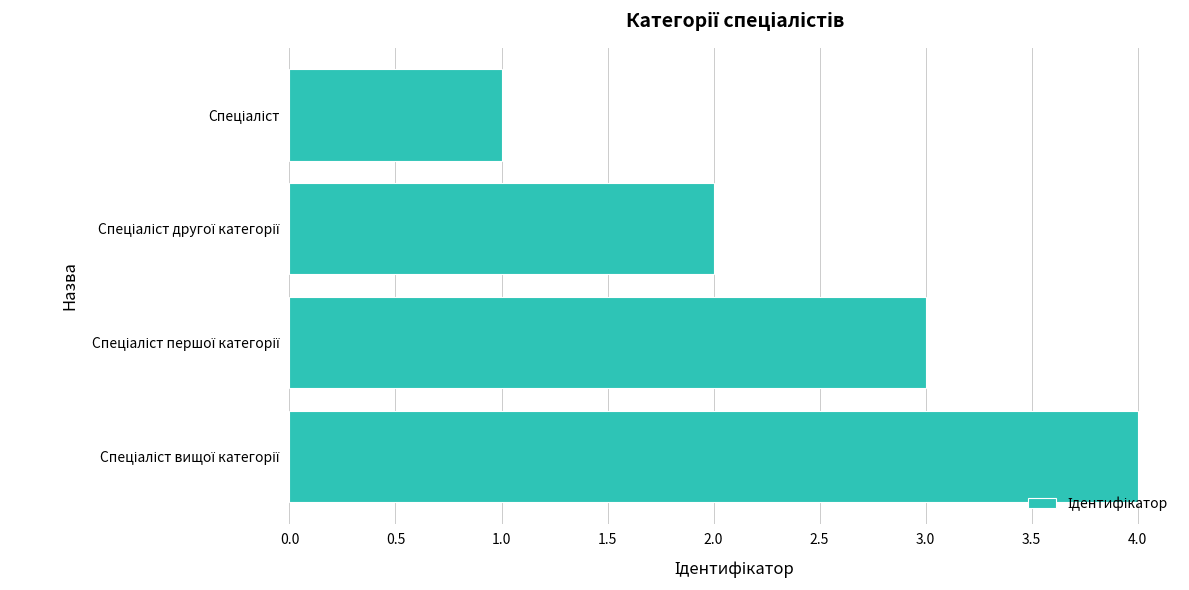

What is the sum of all values?

10